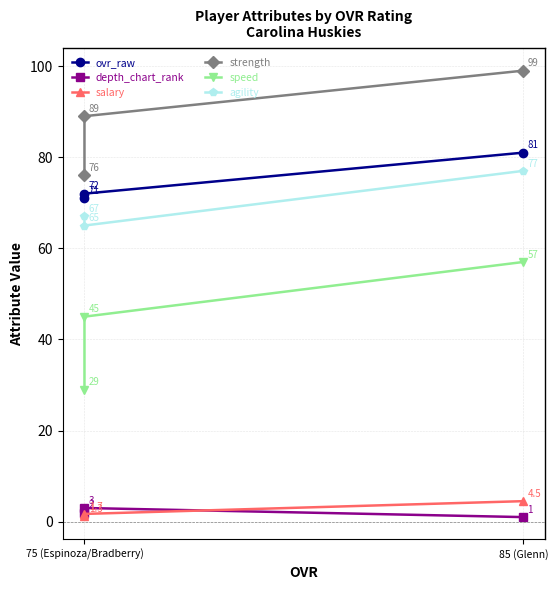

At 85 (Glenn), list the series in order from largest to smallest.

strength, ovr_raw, agility, speed, salary, depth_chart_rank